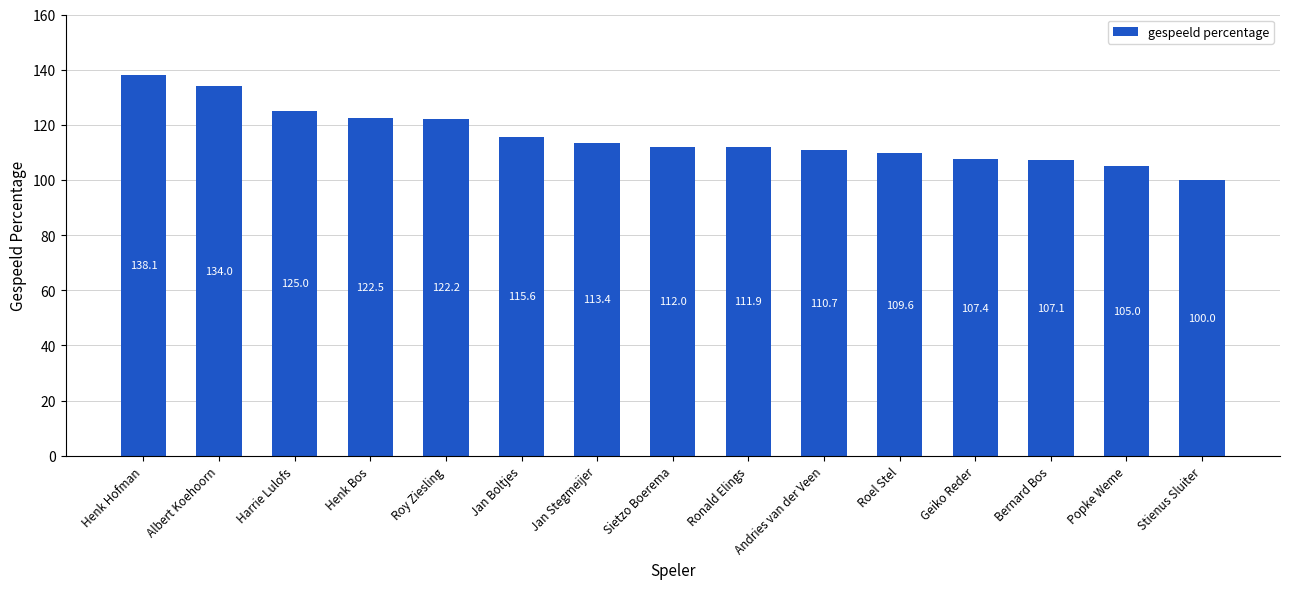

Reading left to right, transcribe all the data shown in this chart.

138.1	134.0	125.0	122.5	122.2	115.6	113.4	112.0	111.9	110.7	109.6	107.4	107.1	105.0	100.0